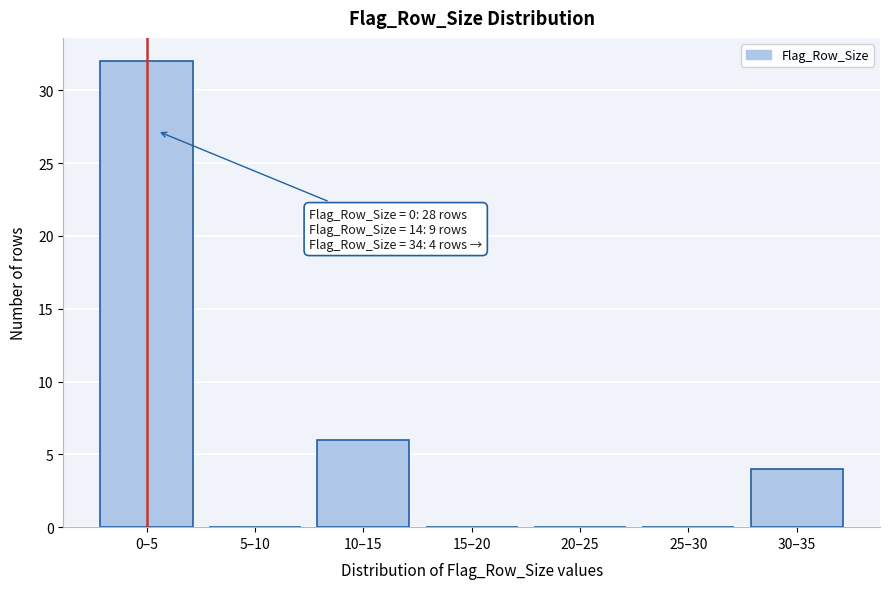

Reading left to right, list all the values displayed in this chart.

0–5=32	5–10=0	10–15=6	15–20=0	20–25=0	25–30=0	30–35=4